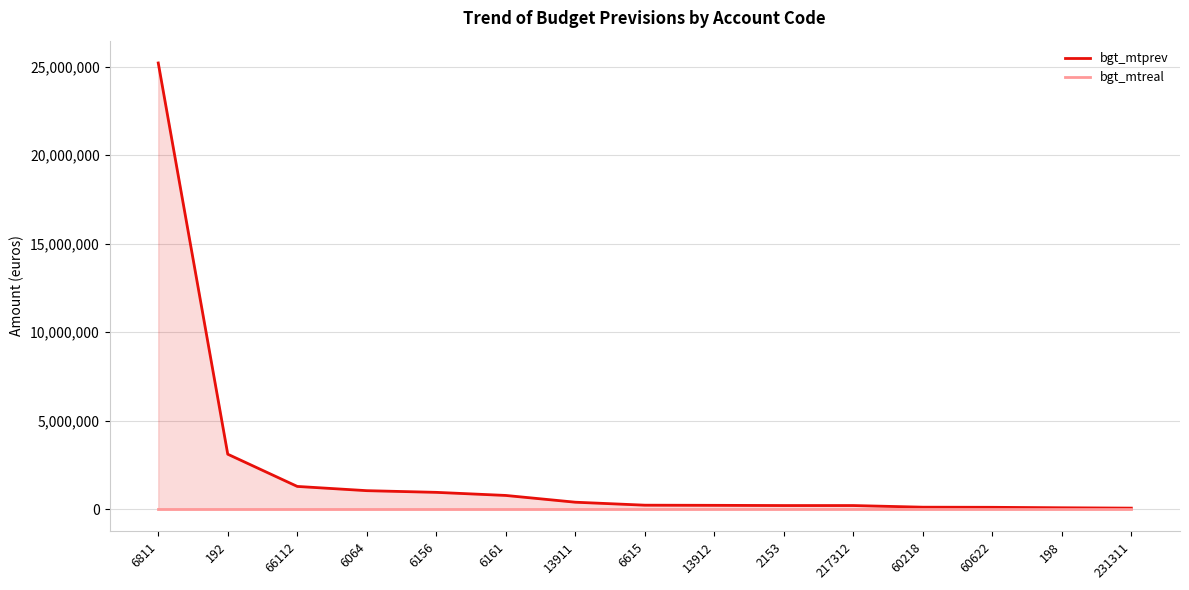

What is the difference between the highest and lowest values at 198?

74343.0